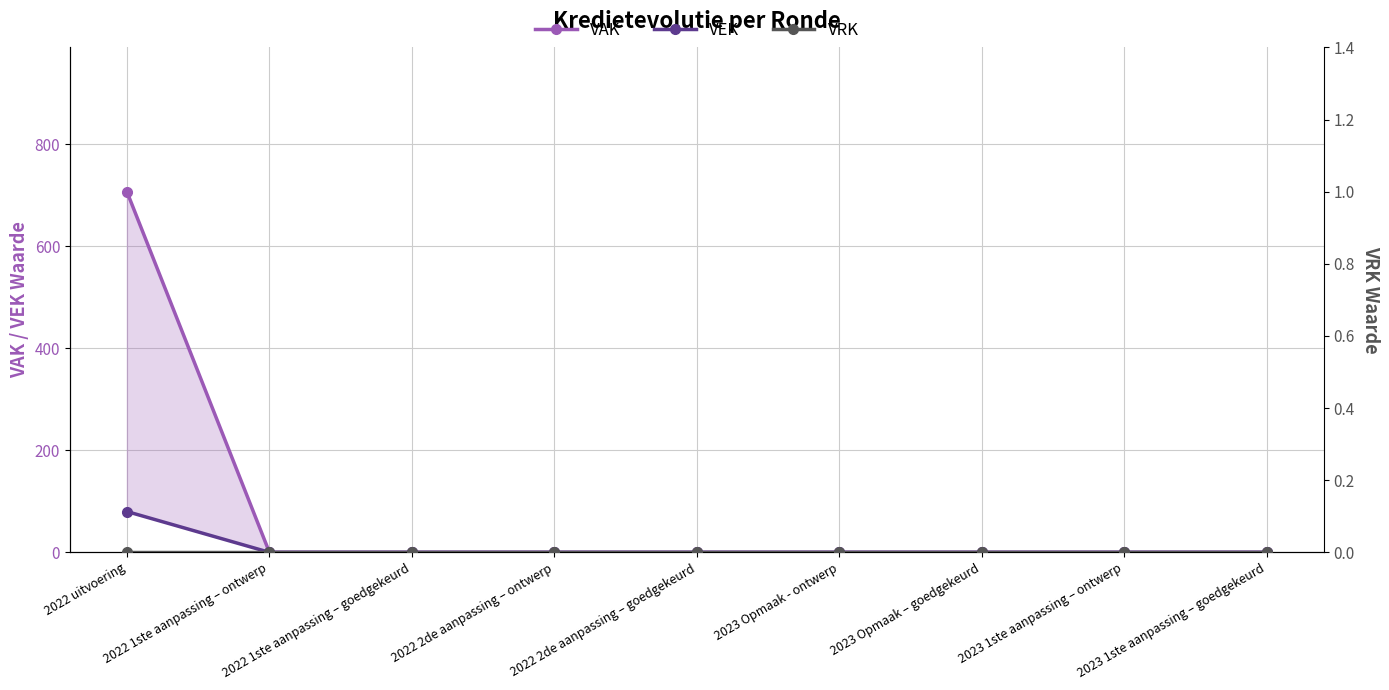

Where is VEK nearest to the value 40?

2022 uitvoering